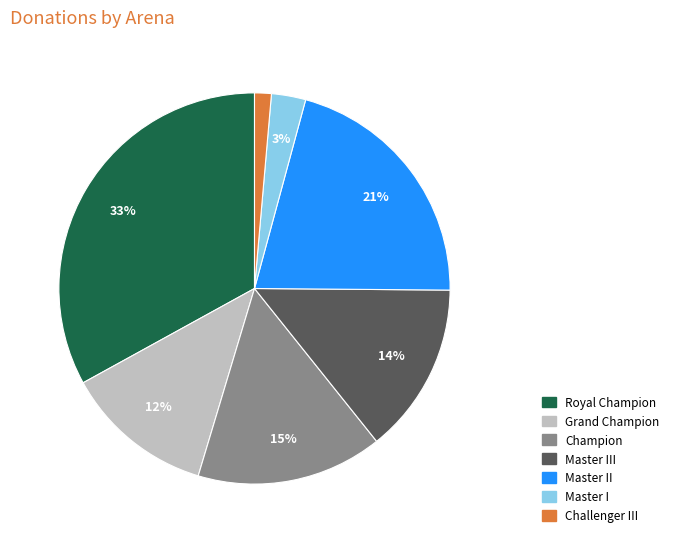

To the nearest percent, what is the average slice percentage?

14%